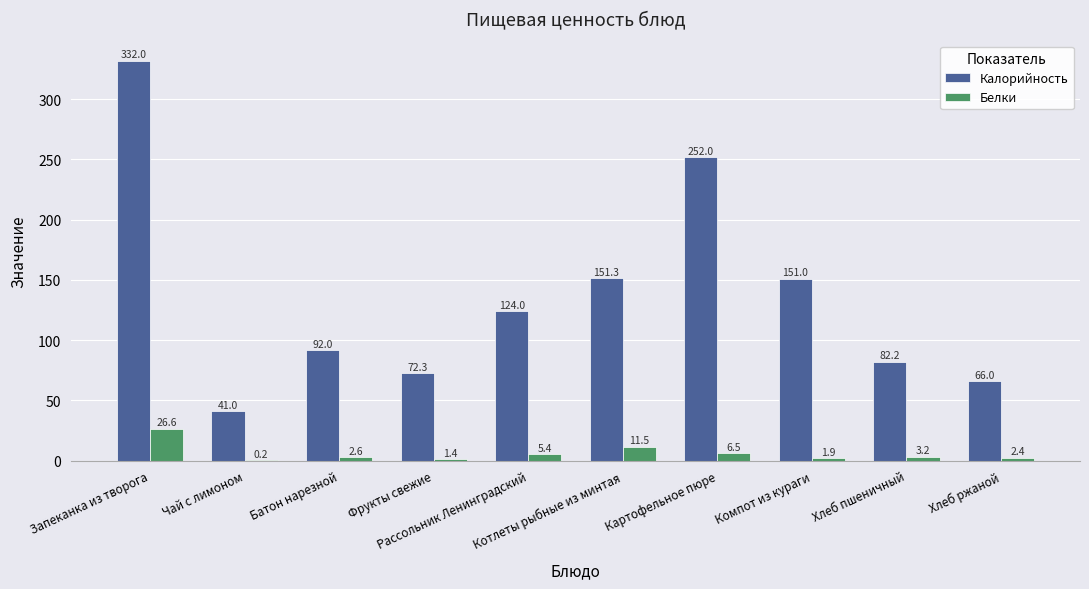

Which series has the largest total across all categories?

Калорийность